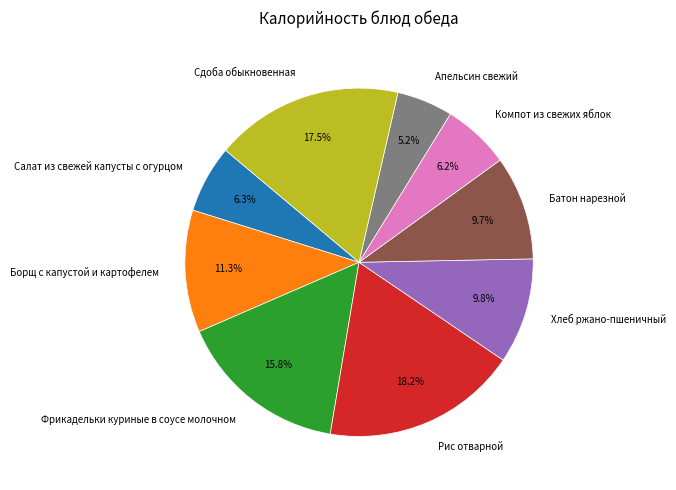

What is the largest slice in the pie chart?

Рис отварной